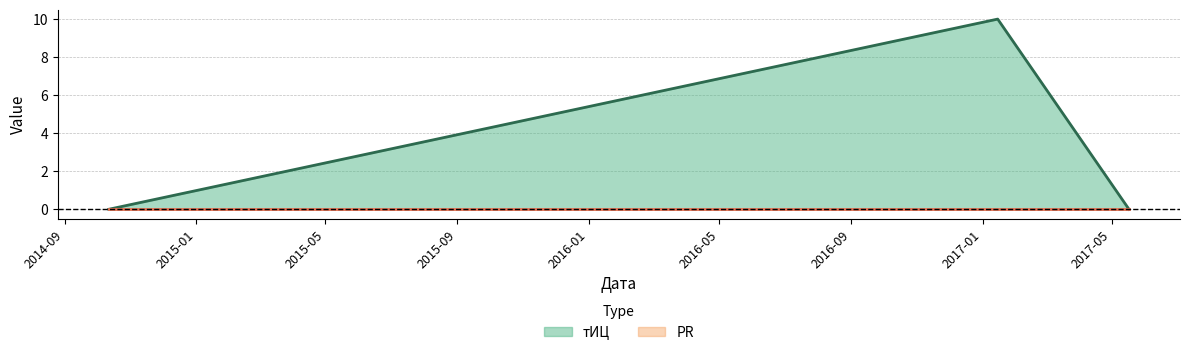

Which has a higher value, 2017-05-17 or 2014-10-12?

2017-05-17